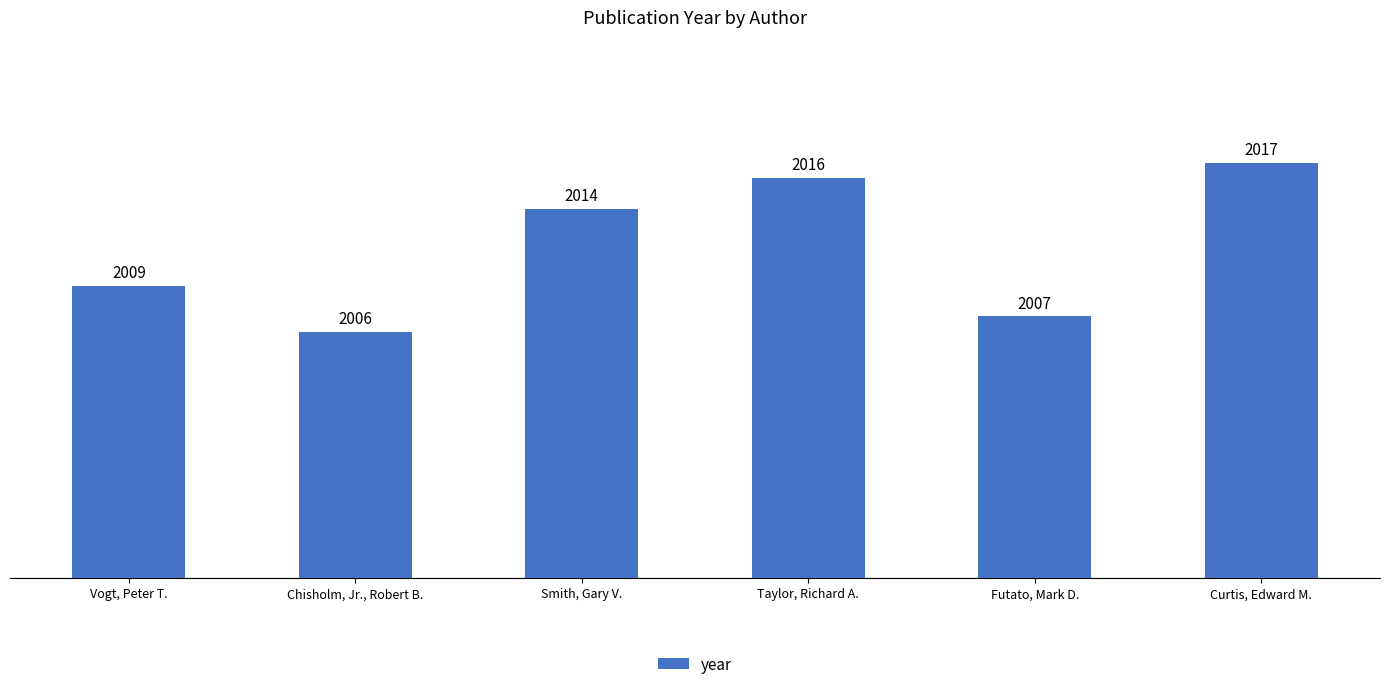

What is the difference between the maximum and second lowest values?

10